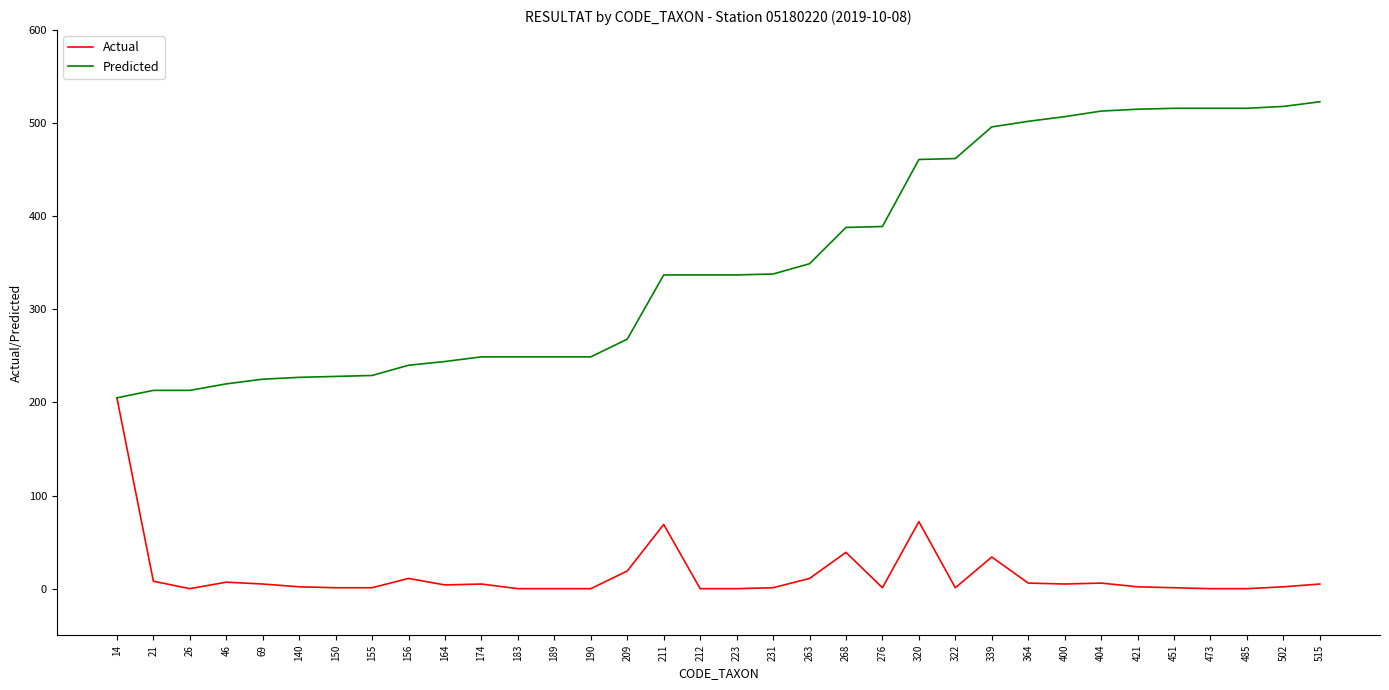

The value of Predicted at 46 is 220. True or false?

True